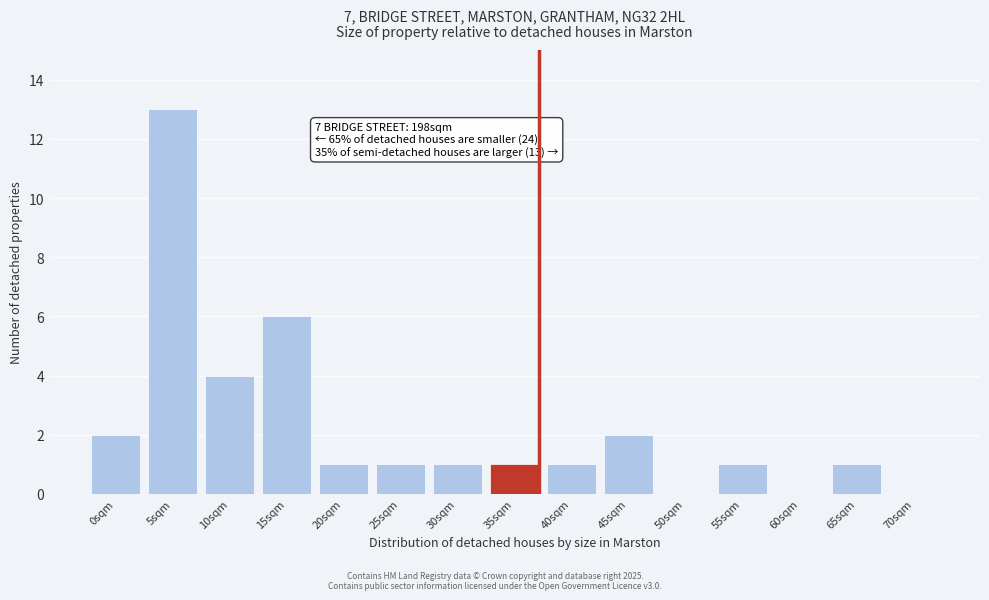

Reading left to right, extract all data points from this chart.

0sqm=2	5sqm=13	10sqm=4	15sqm=6	20sqm=1	25sqm=1	30sqm=1	35sqm=1	40sqm=1	45sqm=2	50sqm=0	55sqm=1	60sqm=0	65sqm=1	70sqm=0